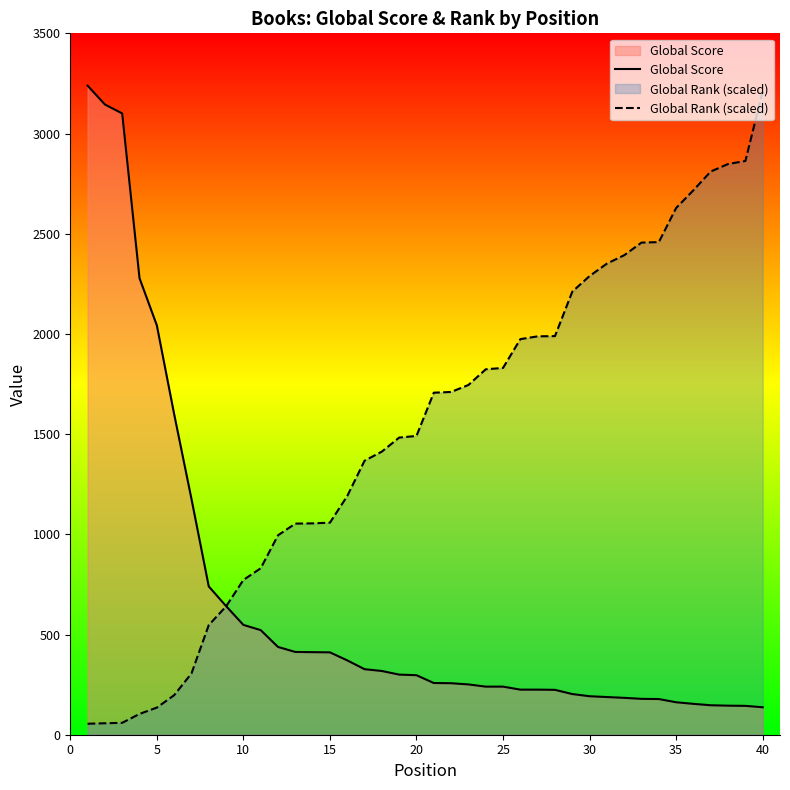

What is the difference between the maximum and minimum values in the Global Rank (scaled) series?

3155.8